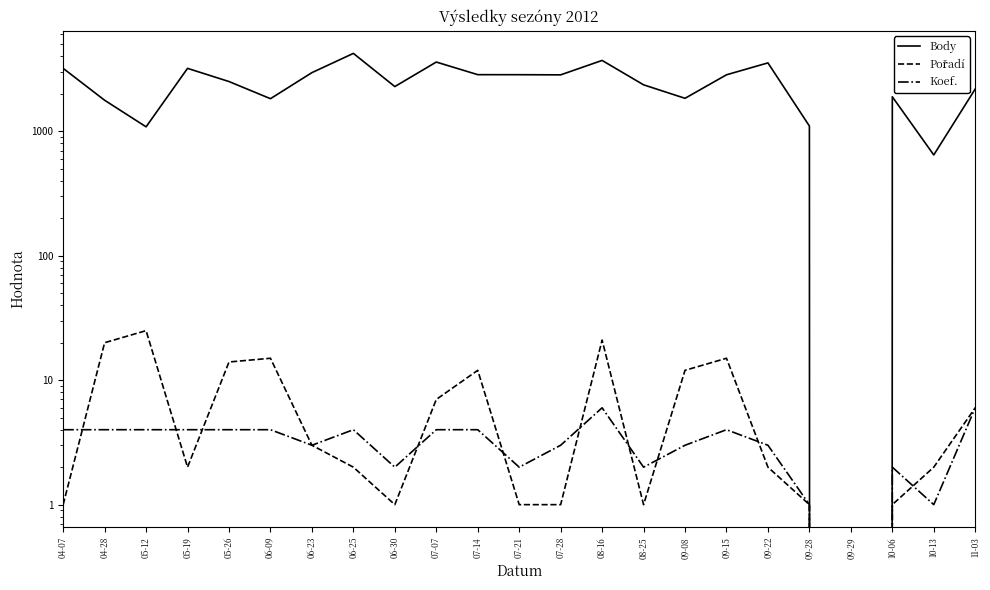

In Pořadí, how many points are higher than both neighbors (excluding endpoints)?

5